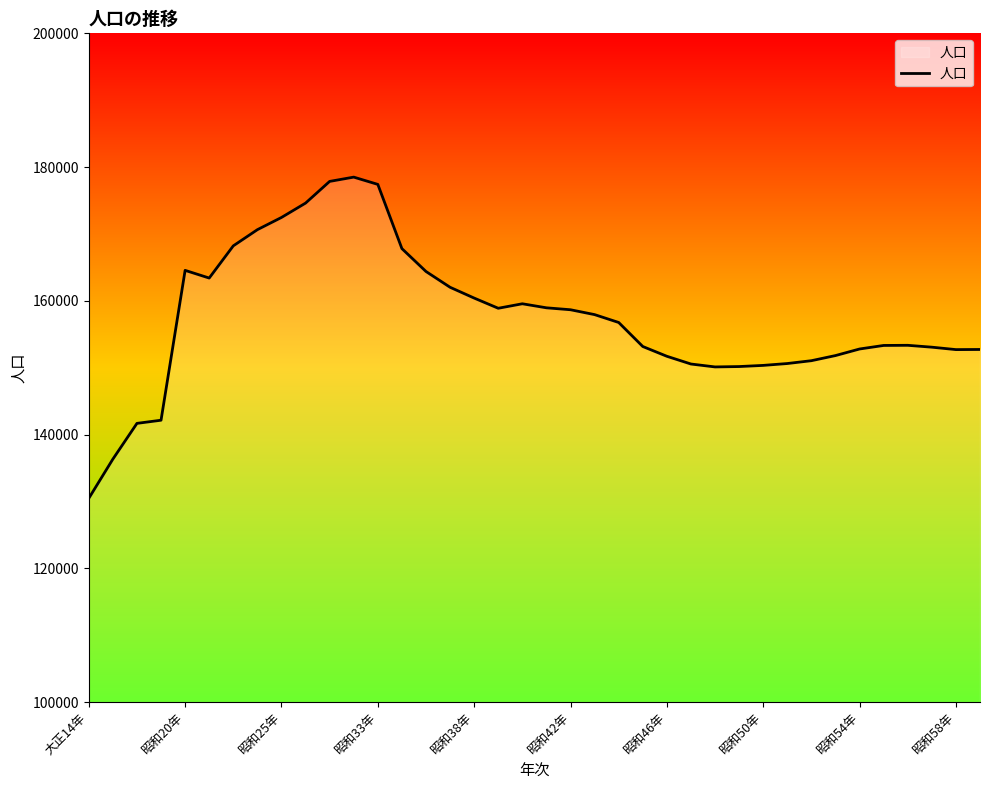

What is the smallest value displayed?

130465